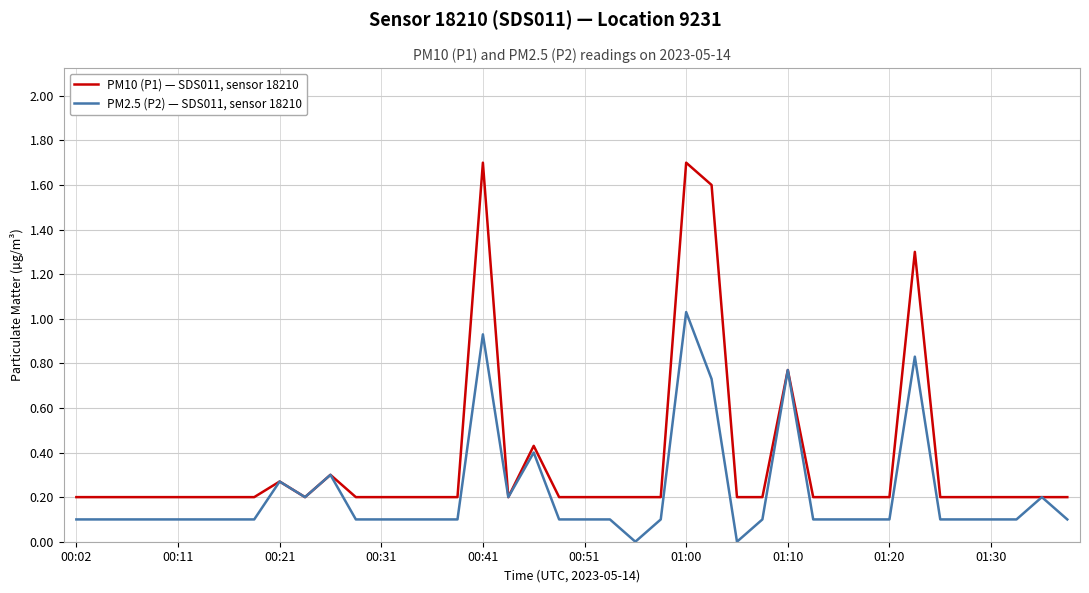

Which series has the largest range (max minus min)?

PM10 (P1) — SDS011, sensor 18210